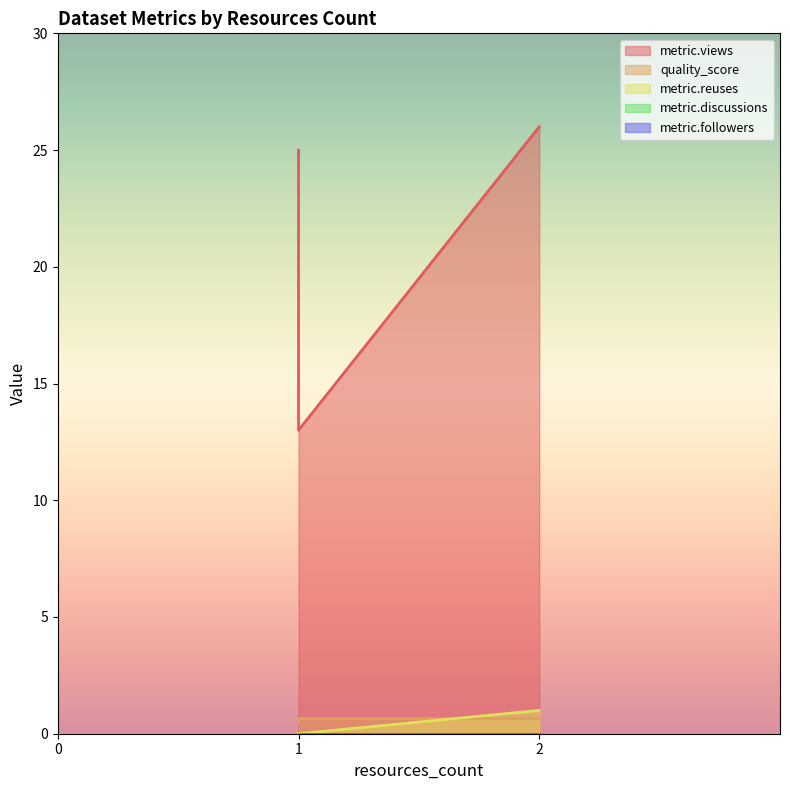

The metric.views series shows 26.0 at 2. True or false?

True